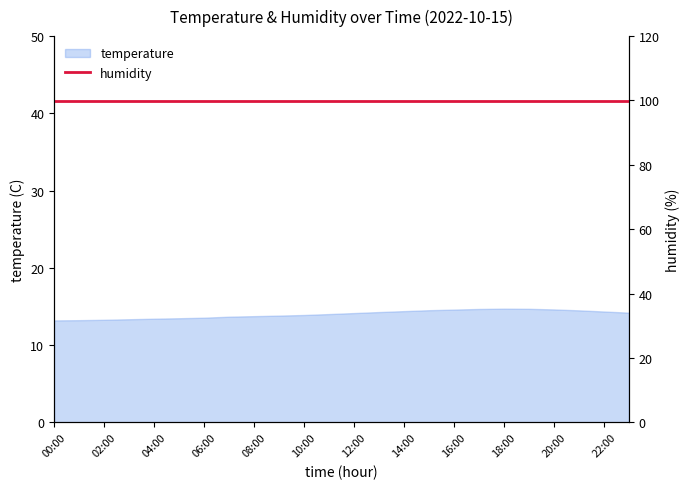

Between 01:00 and 04:00, which is larger?

04:00